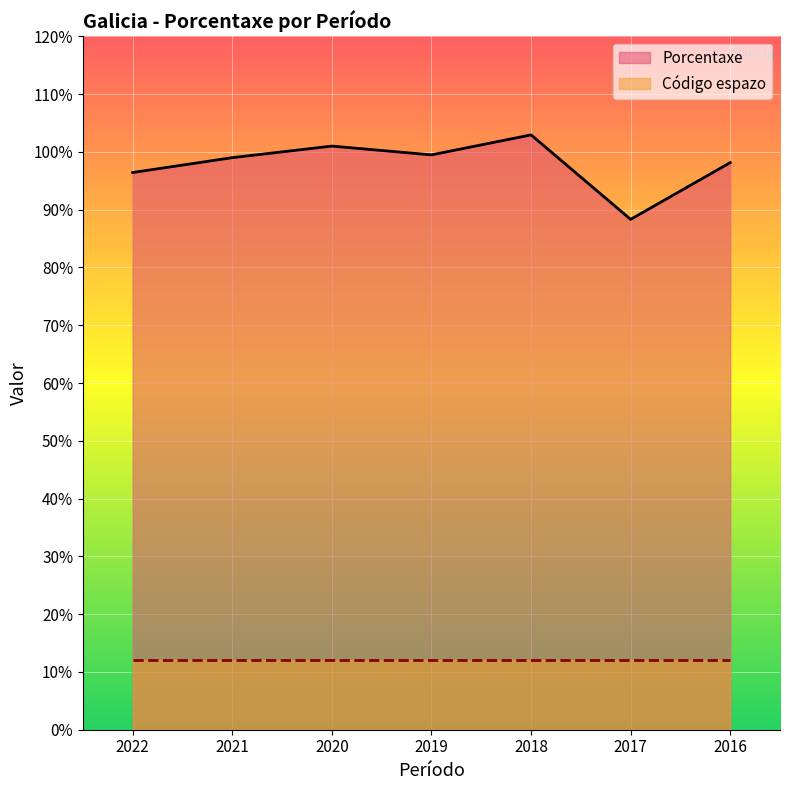

Which label corresponds to the smallest value in the chart?

2017